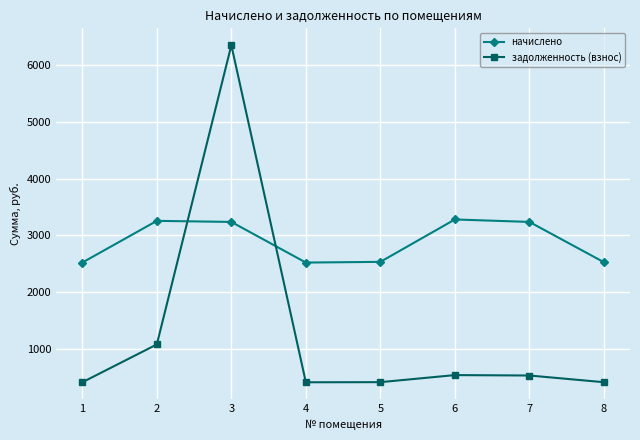

Is the value of задолженность (взнос) at 6 greater than the value of начислено at 6?

No